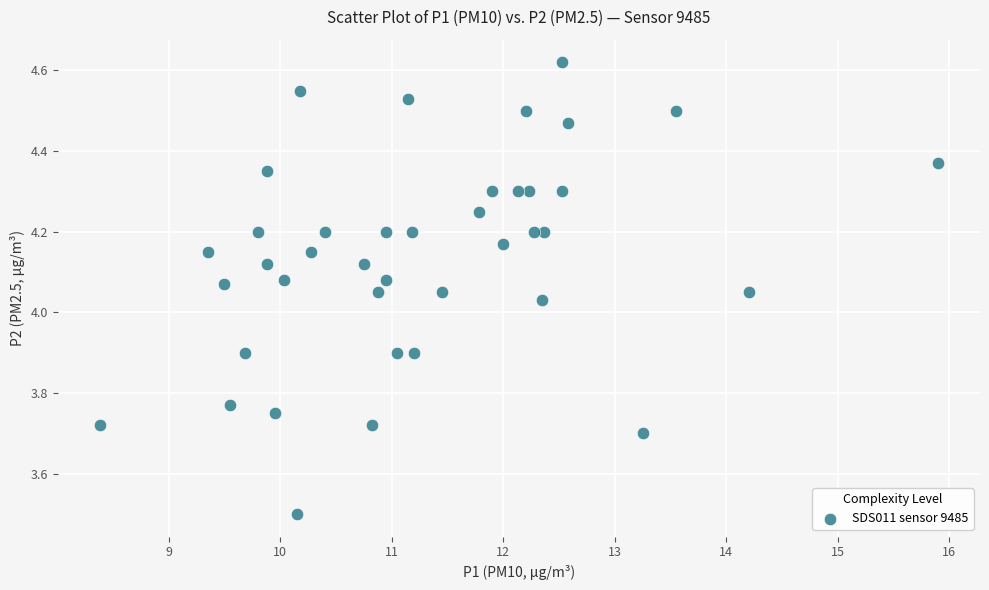

What is the range of X values (max minus min)?

7.5